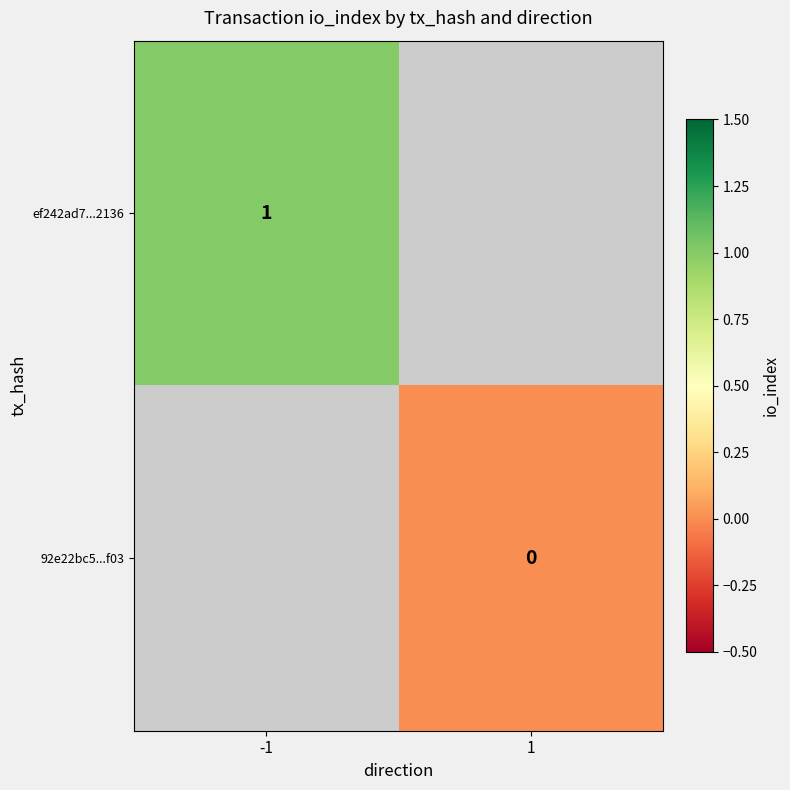

Is the value of ef242ad7...2136 at -1 greater than the value of 92e22bc5...f03 at 1?

Yes